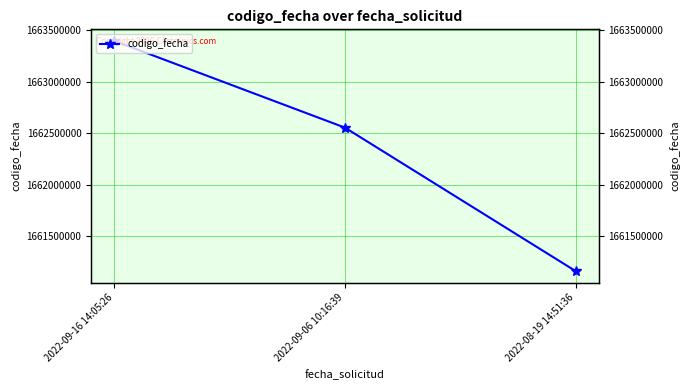

Which category has the lowest value across all series?

2022-08-19 14:51:36